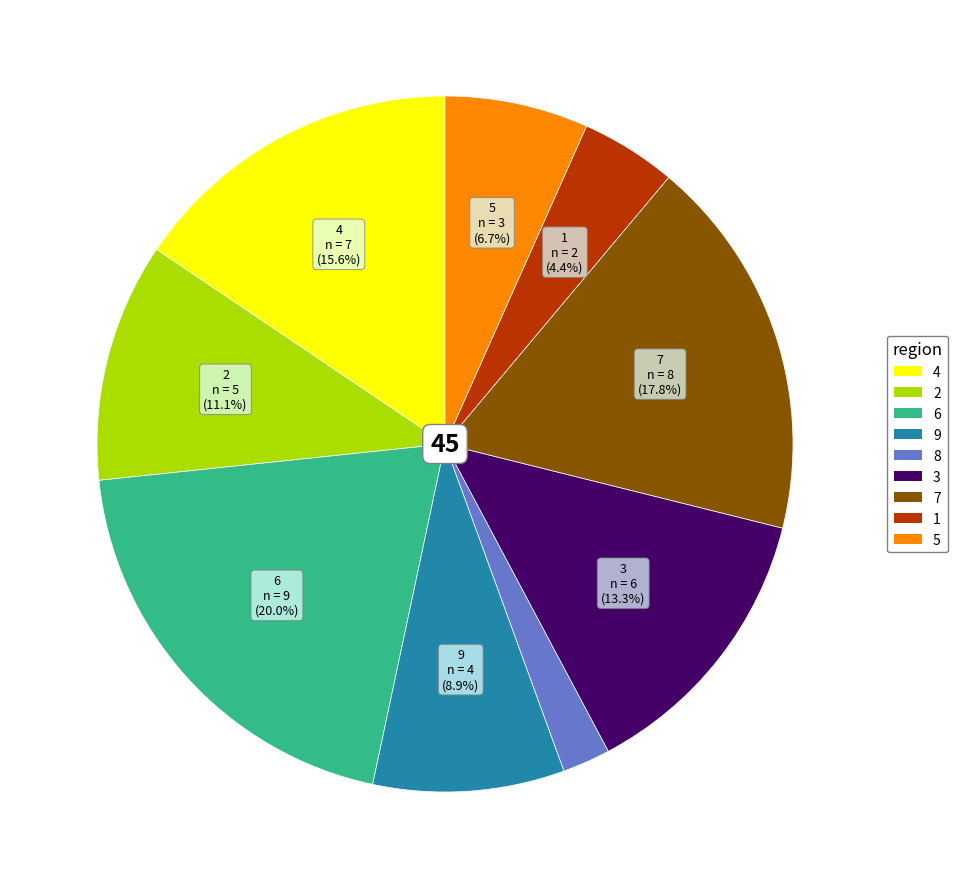

What portion of the pie excludes 4?

84.4%